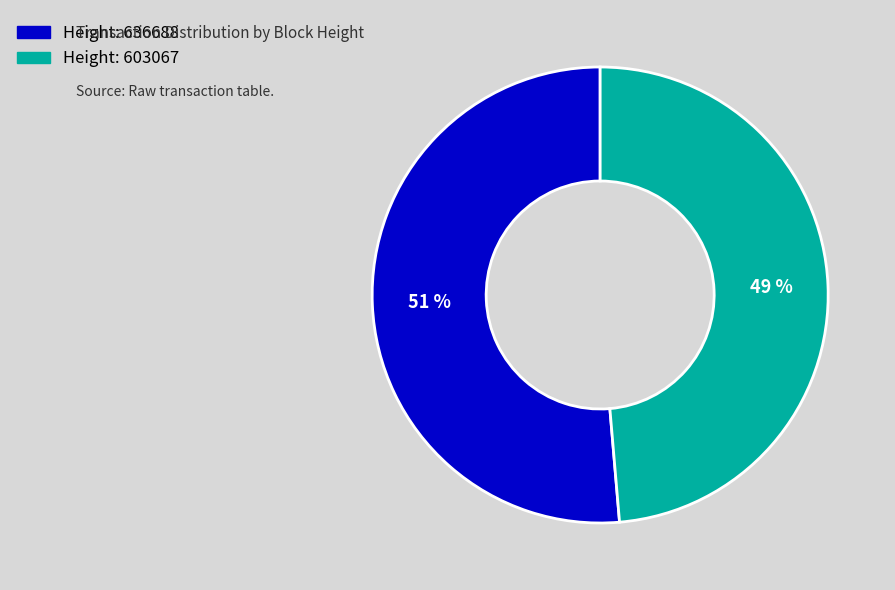

Does any single category account for the majority?

Yes